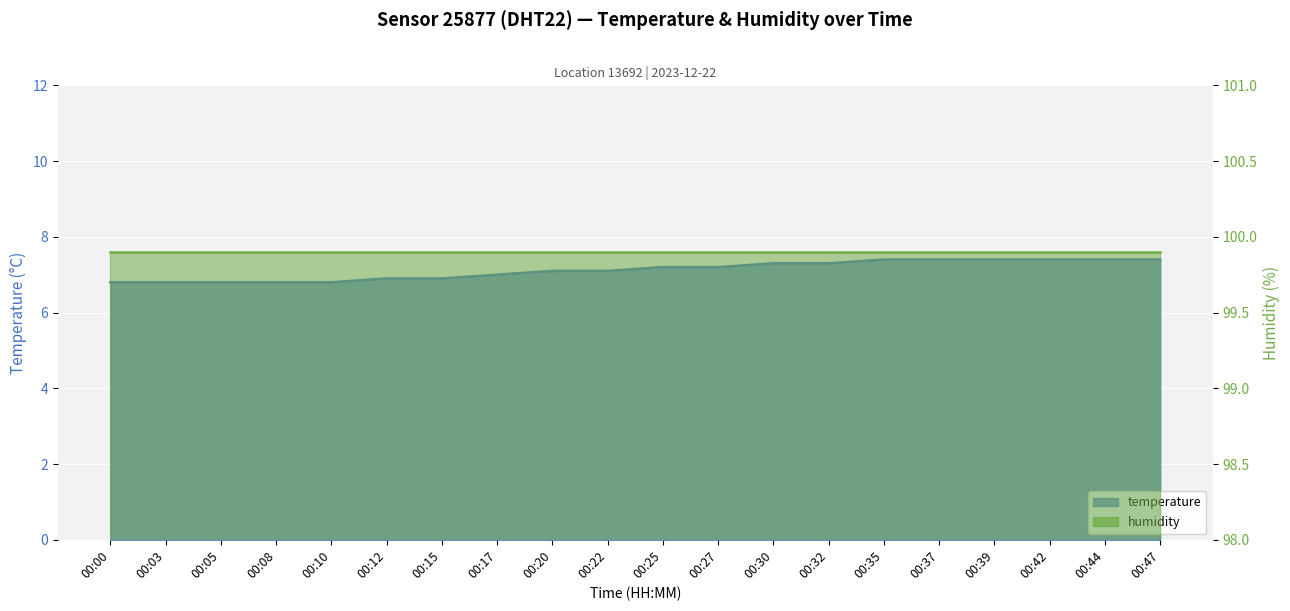

What is the average value?

7.1